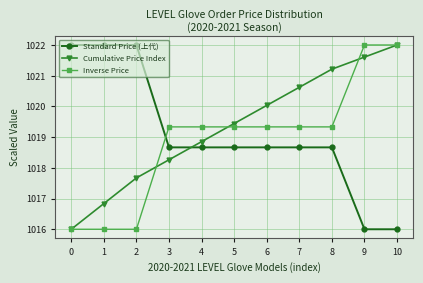

What is the spread (max minus min) of values at 9?

6.0